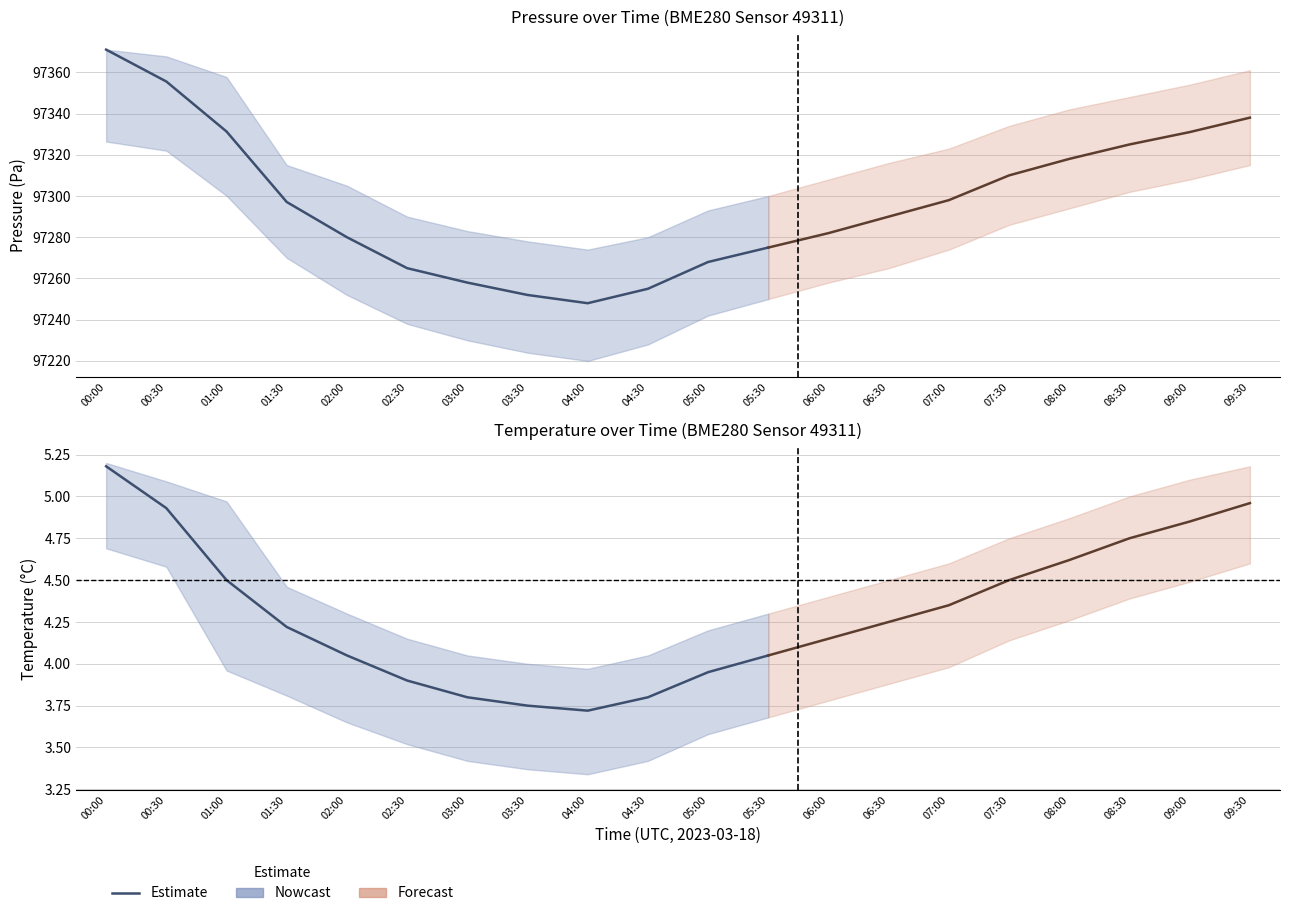

What is the sum of all temperature_upper values?

91.1